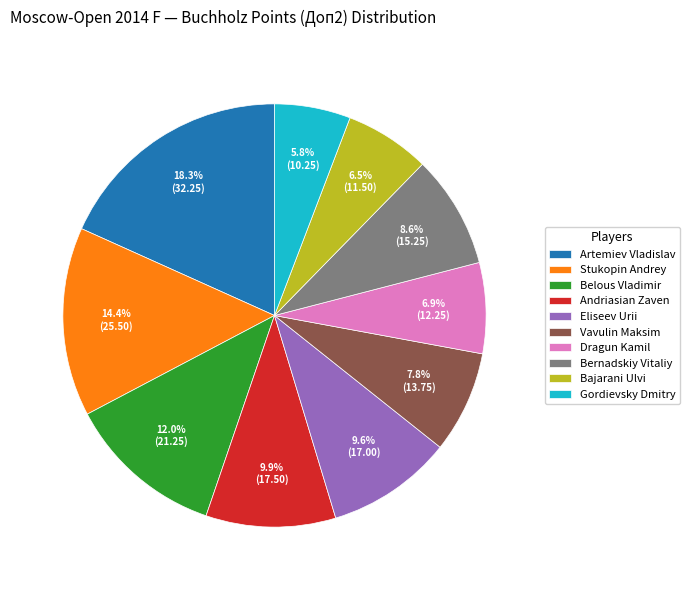

Count the number of slices in the pie.

10